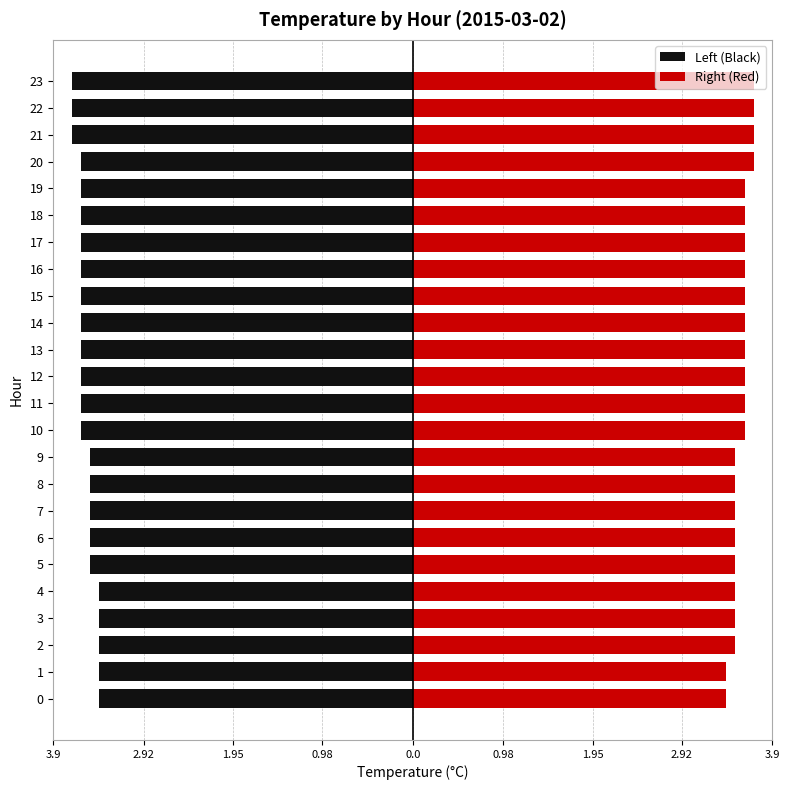

List the series in order of their overall mean, lowest first.

Left (Black), Right (Red)